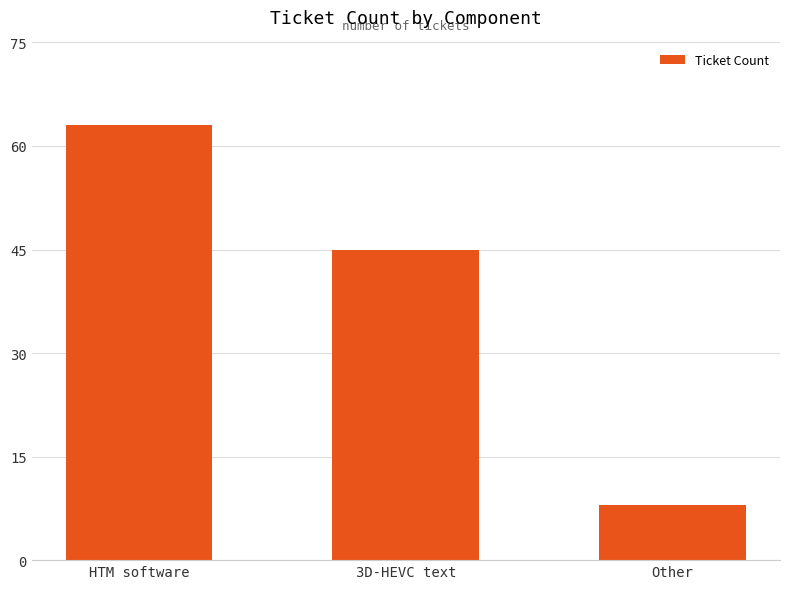

At which label does the data first exceed 45?

HTM software